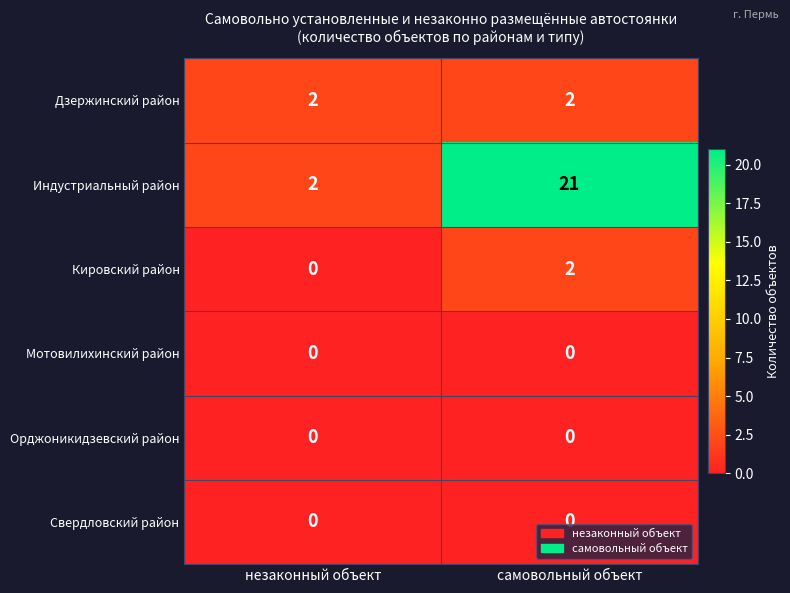

What is the average value of the Индустриальный район series?

12